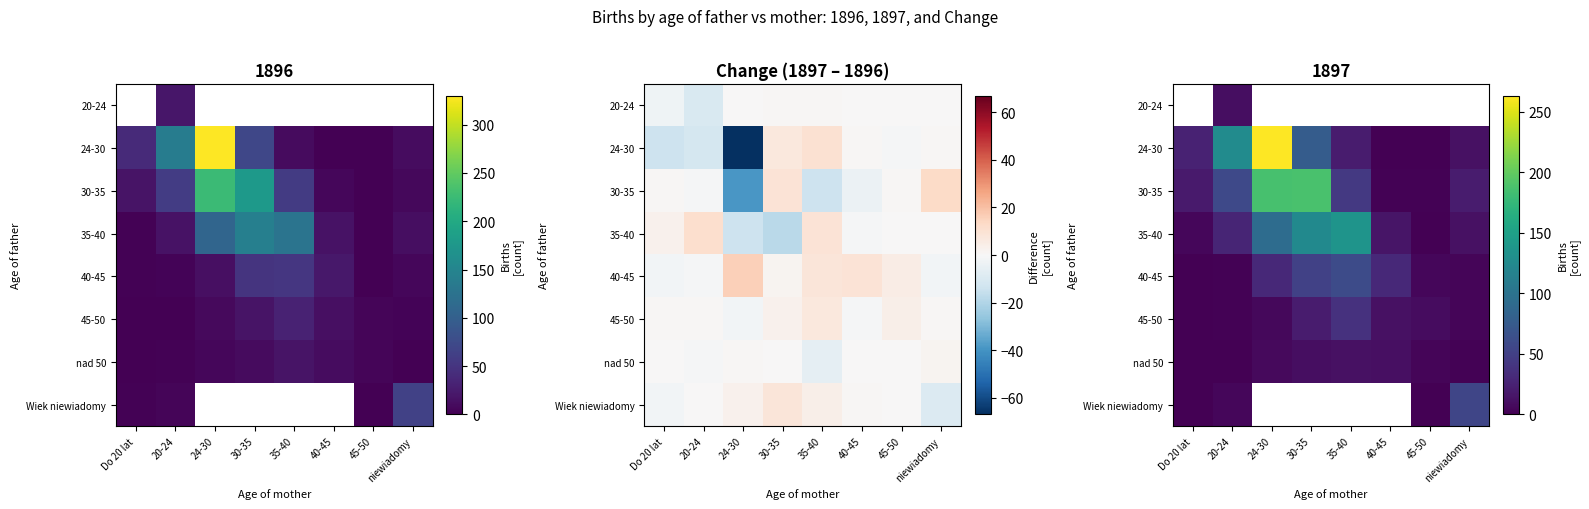

Which category has the lowest value across all series?

45-50